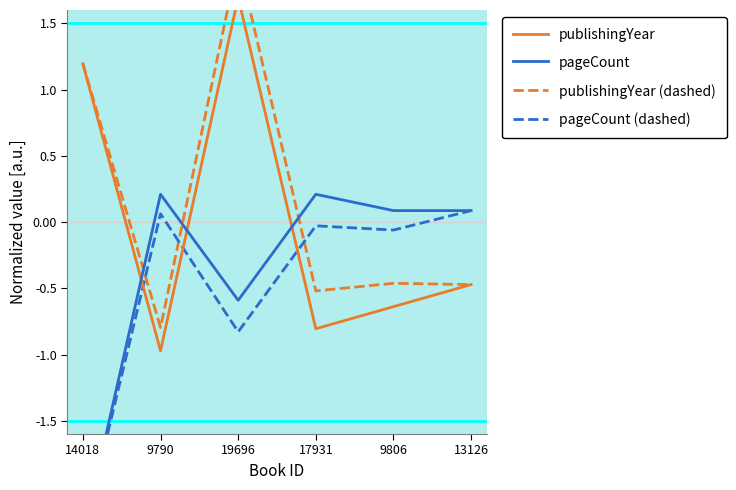

Reading left to right, transcribe all the data shown in this chart.

publishingYear: 14018=1.2	9790=-1.0	19696=1.7	17931=-0.8	9806=-0.6	13126=-0.5
pageCount: 14018=-2.4	9790=0.2	19696=-0.6	17931=0.2	9806=0.1	13126=0.1
publishingYear (dashed): 14018=1.2	9790=-0.8	19696=2.0	17931=-0.5	9806=-0.5	13126=-0.5
pageCount (dashed): 14018=-2.4	9790=0.1	19696=-0.8	17931=-0.0	9806=-0.1	13126=0.1